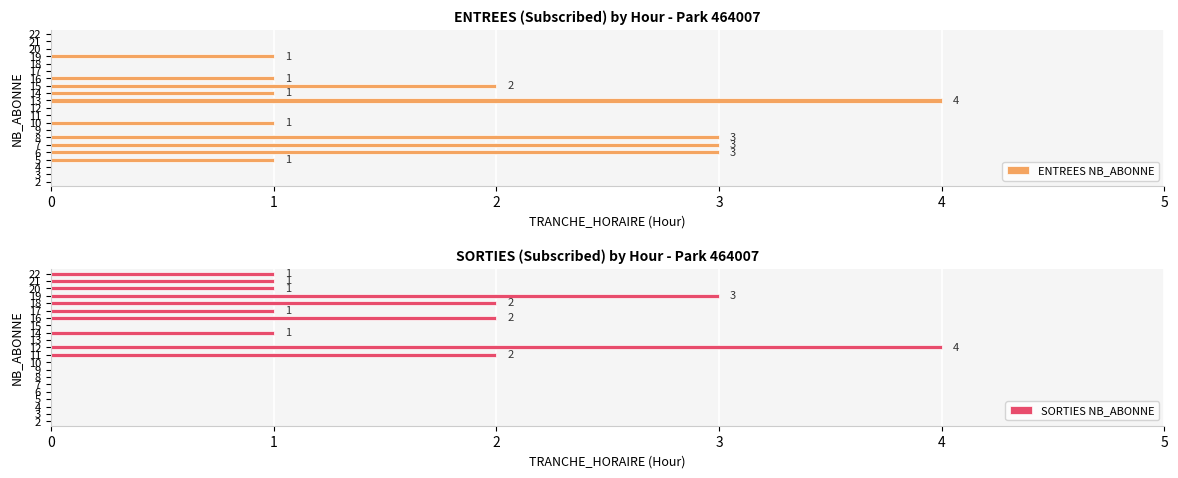

What is the difference between the maximum and second lowest values in the SORTIES NB_ABONNE series?

4